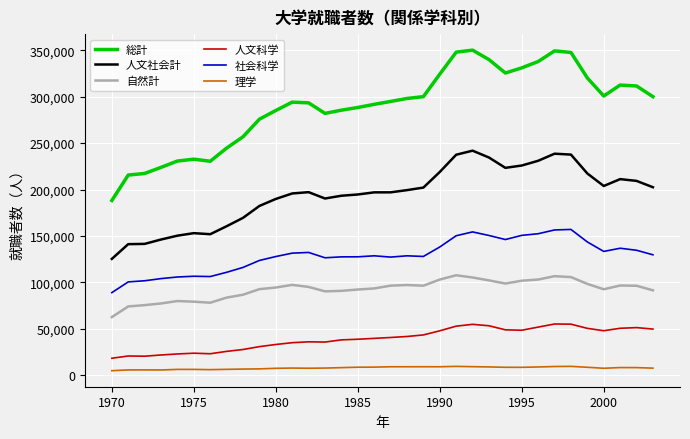

Which series has the largest total across all categories?

総計